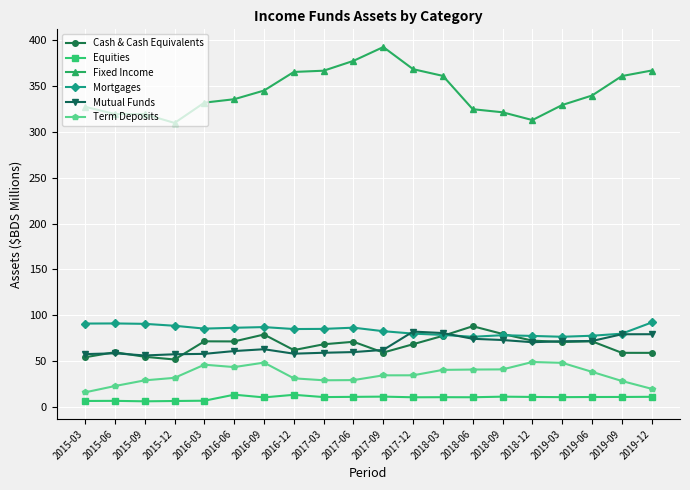

In Cash & Cash Equivalents, how many points are higher than both neighbors (excluding endpoints)?

6